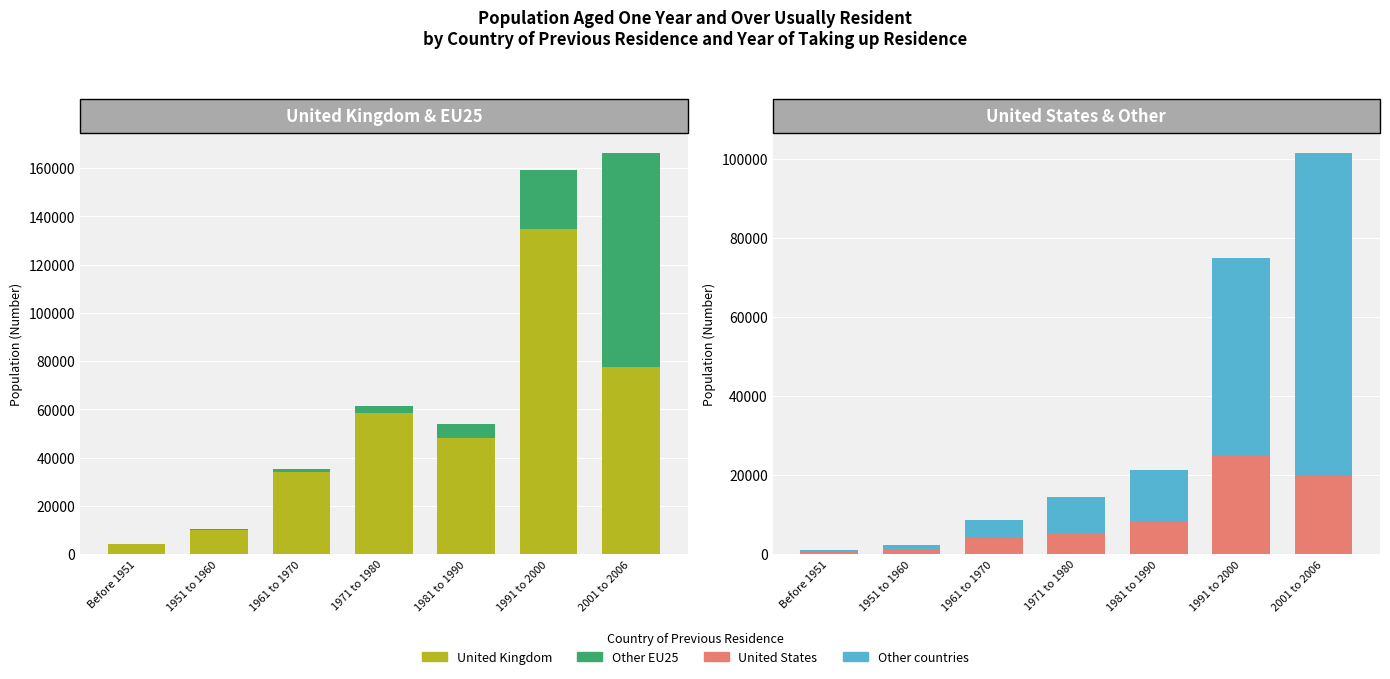

Read the Other countries value at 1971 to 1980, to the nearest 10.

9310